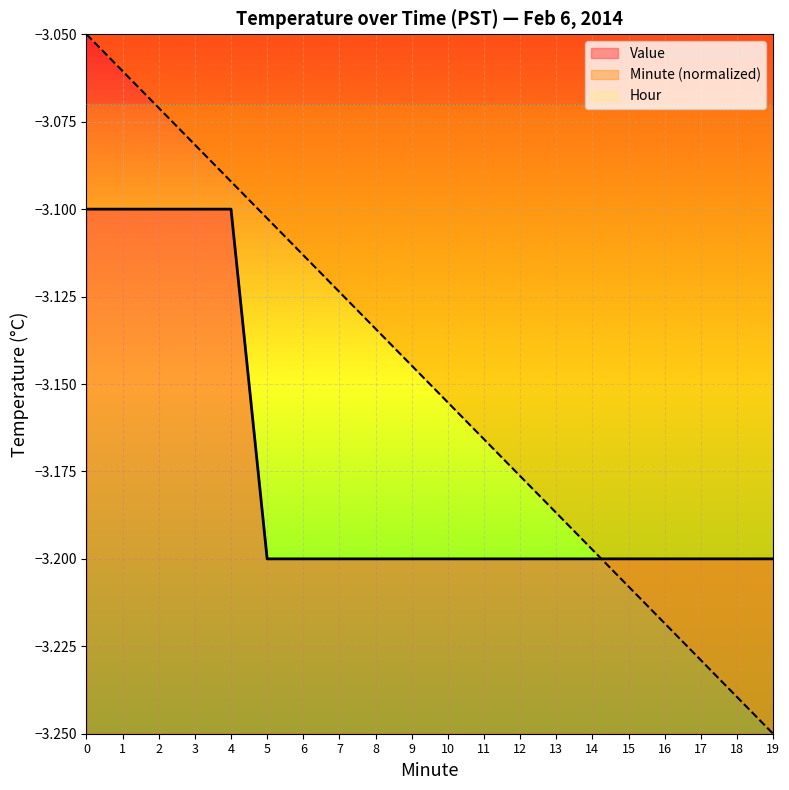

What is the sum of all Minute values?

-63.0